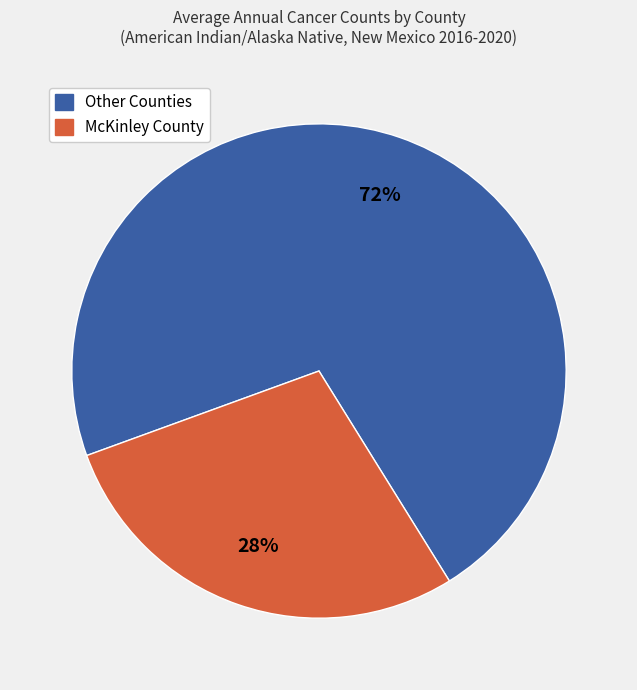

Is there any slice that represents more than half of the pie?

Yes